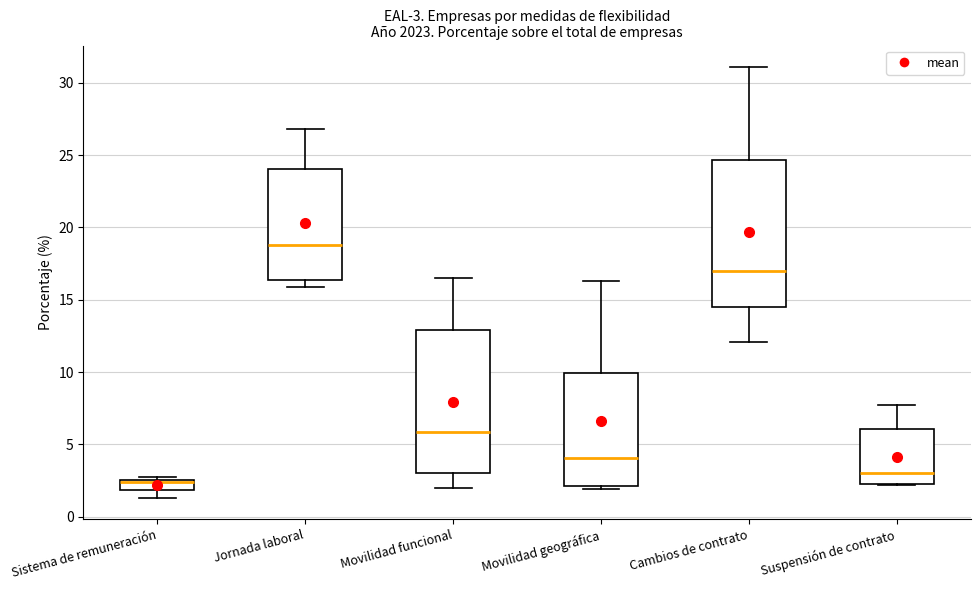

Which box's median line is the highest?

Jornada laboral